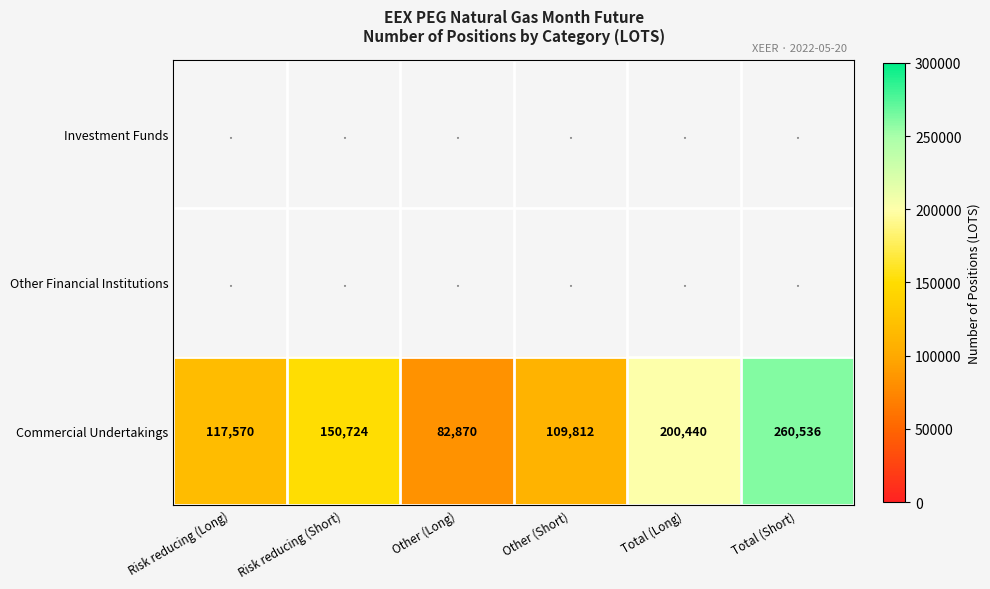

Which label corresponds to the largest value in the chart?

Total (Short)